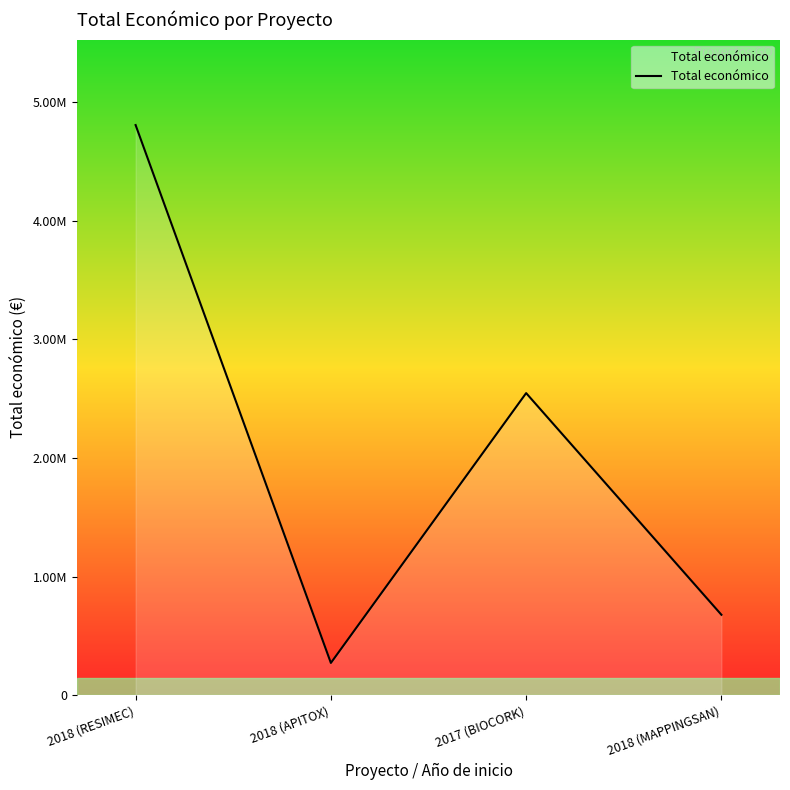

Reading right to left, what are all the values shown in this chart?

2018 (MAPPINGSAN)=677425	2017 (BIOCORK)=2546283	2018 (APITOX)=271552	2018 (RESIMEC)=4805923